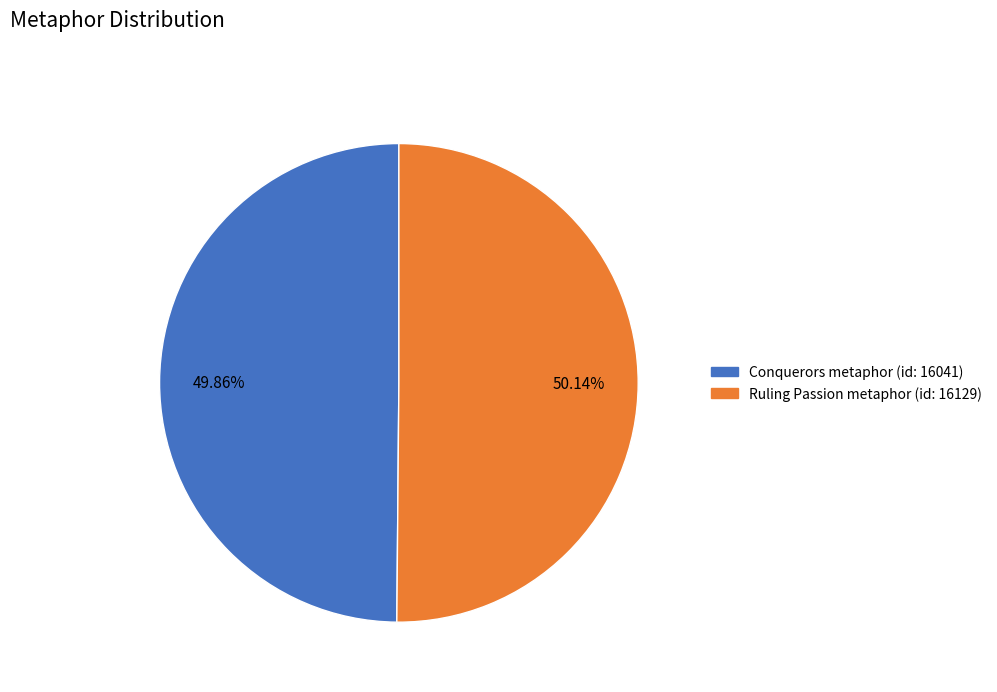

Does any single category account for the majority?

Yes